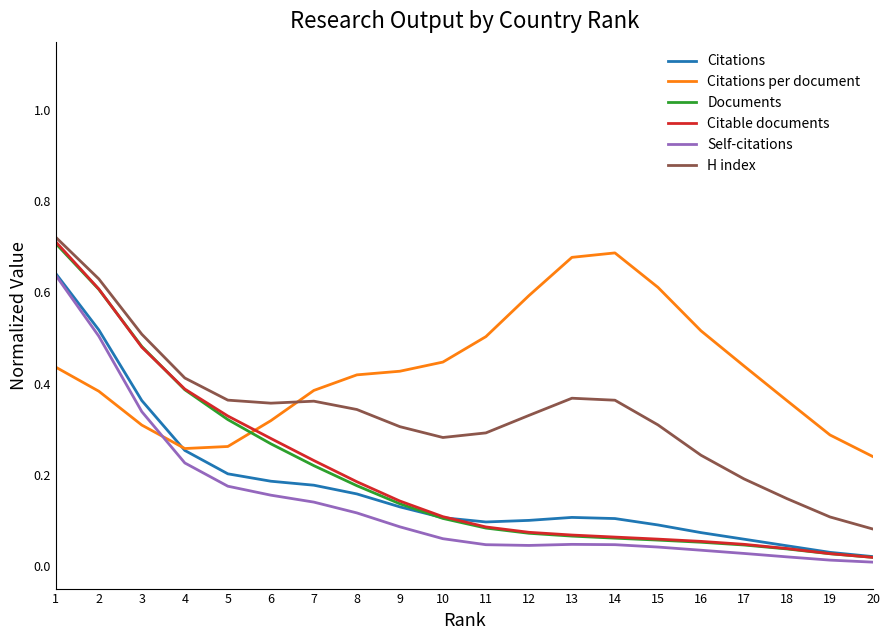

The Self-citations series shows 0.2 at 3. True or false?

False